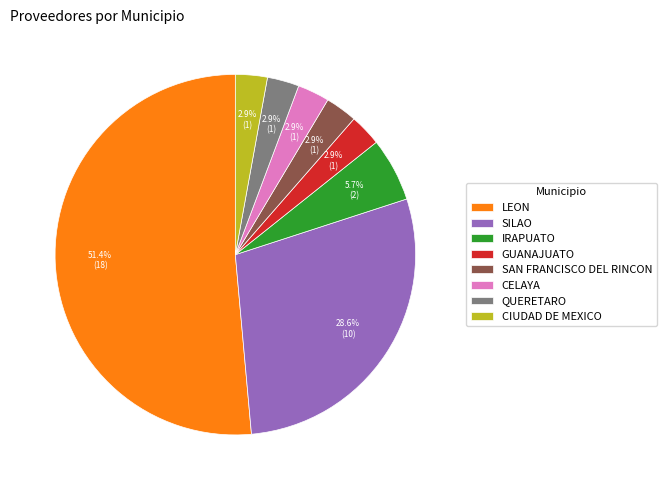

Do QUERETARO and SILAO together represent more than half of the pie?

No